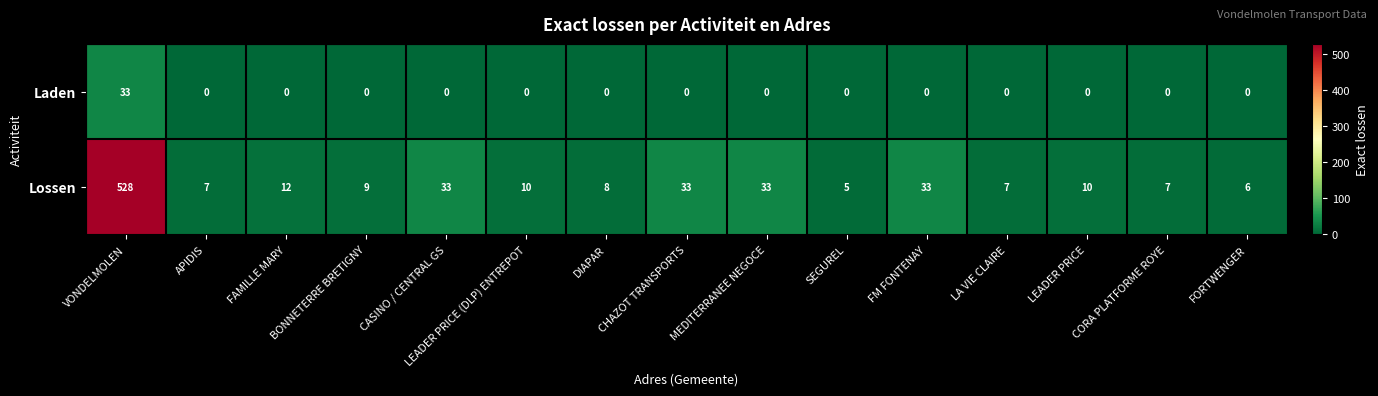

How many series are shown in this chart?

2